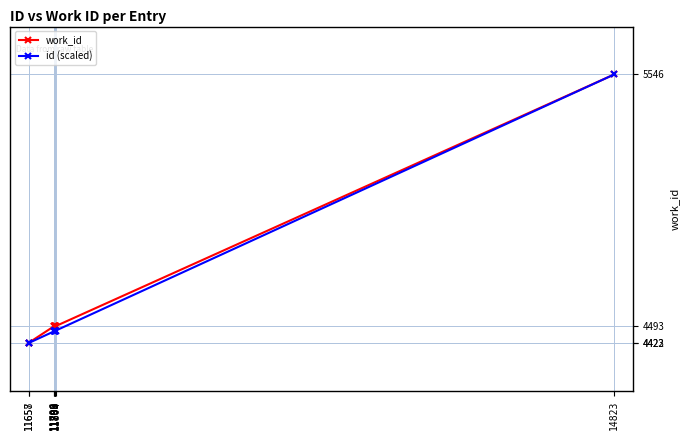

Count the number of data series in this chart.

2